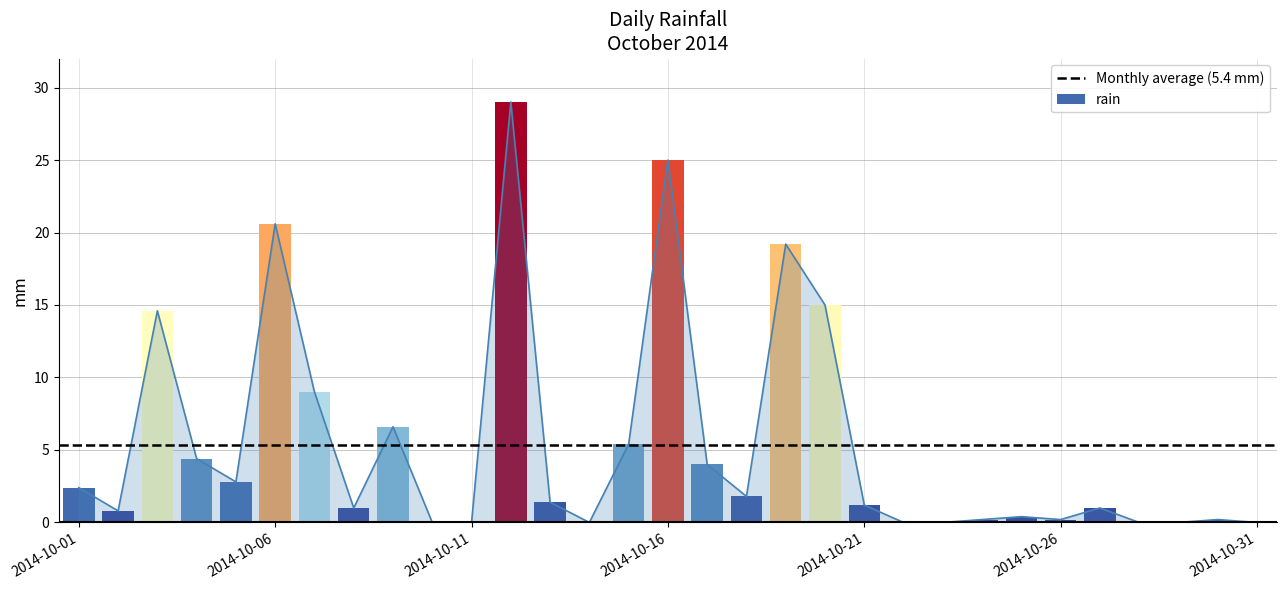

Does the chart contain stacked bars?

No